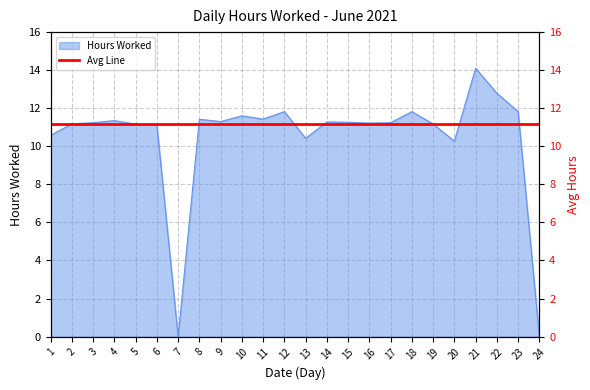

Which has a higher value, 7 or 10?

10